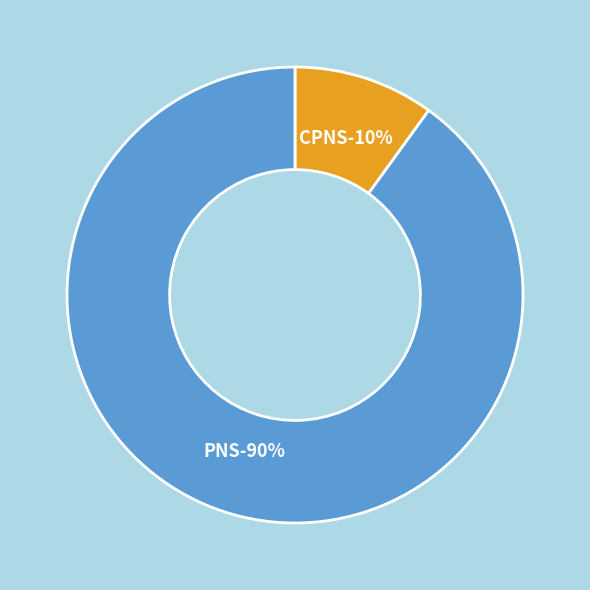

To the nearest percent, what is the combined percentage of CPNS and PNS?

100%